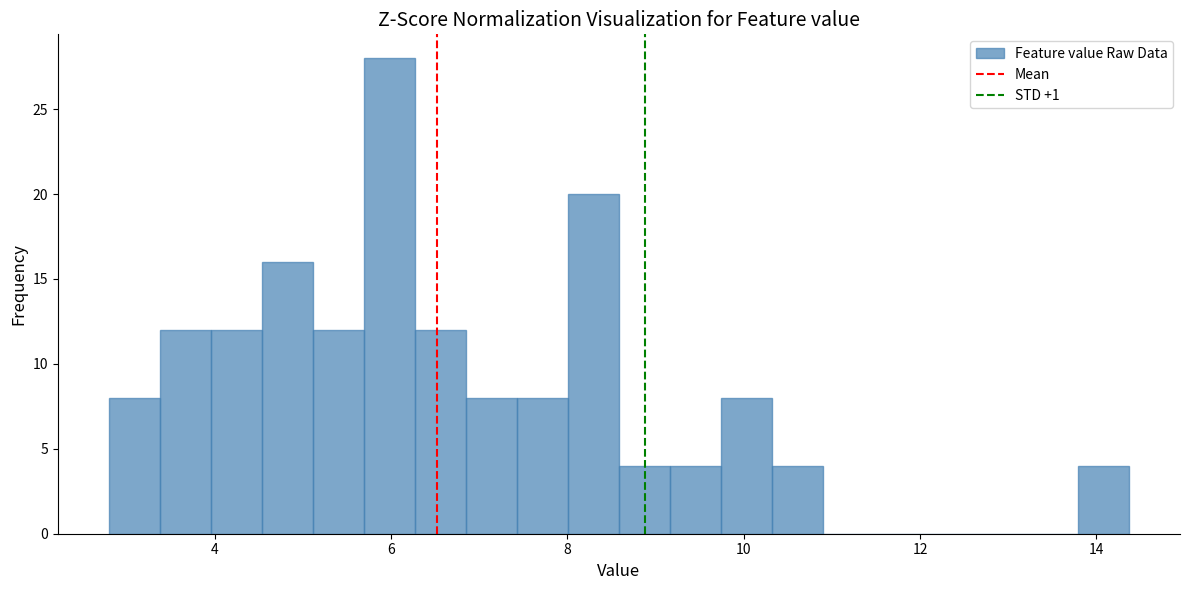

Read against the x-axis, roughly where is the centre of the tallest bar?

6.0